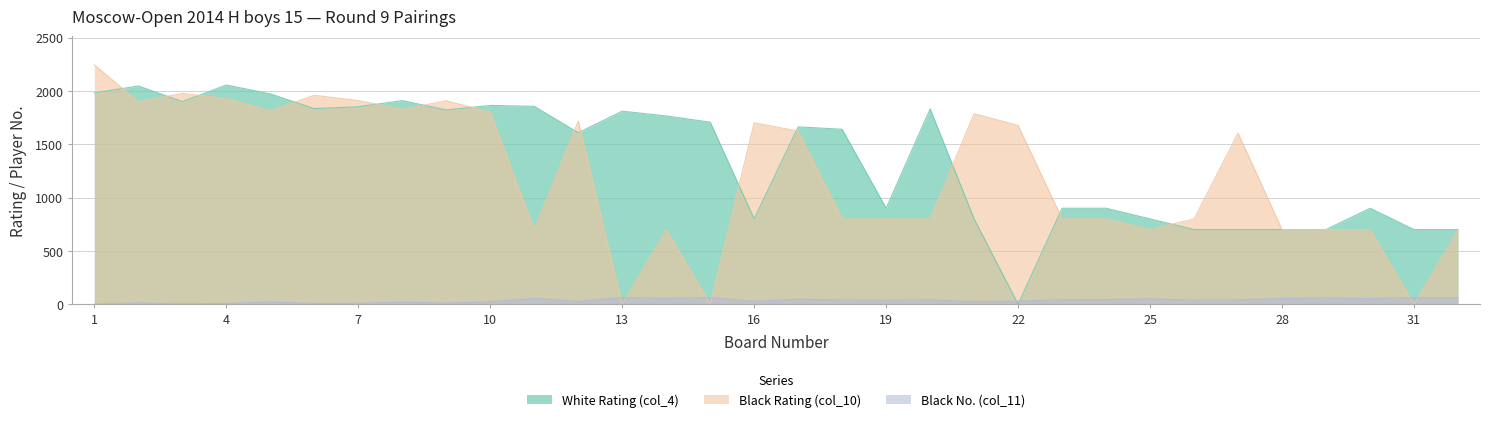

How many values in Black Rating (col_10) are above zero?

29